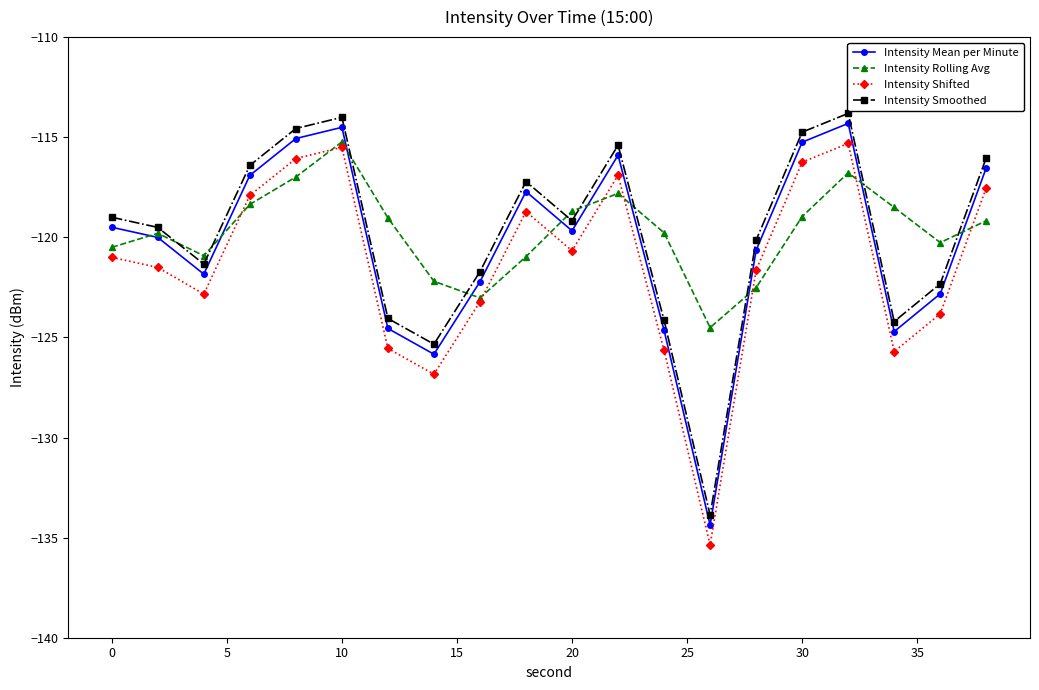

What is the smallest value displayed?

-135.4